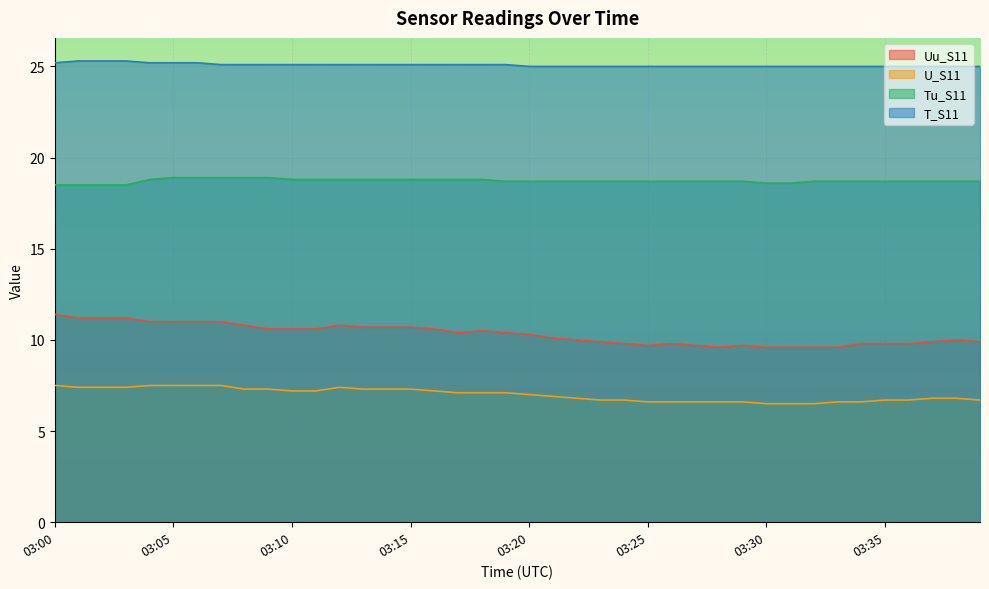

True or false: T_S11 and Tu_S11 cross at least once.

False